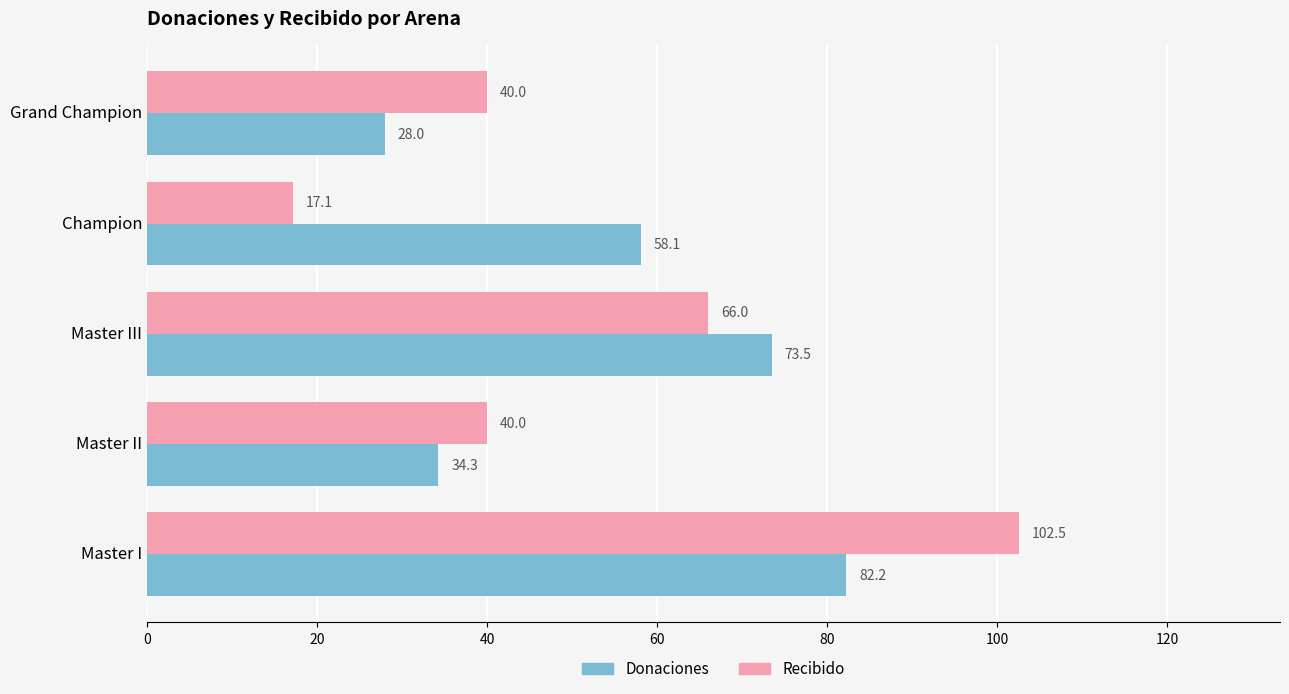

How many distinct data groups are displayed?

2